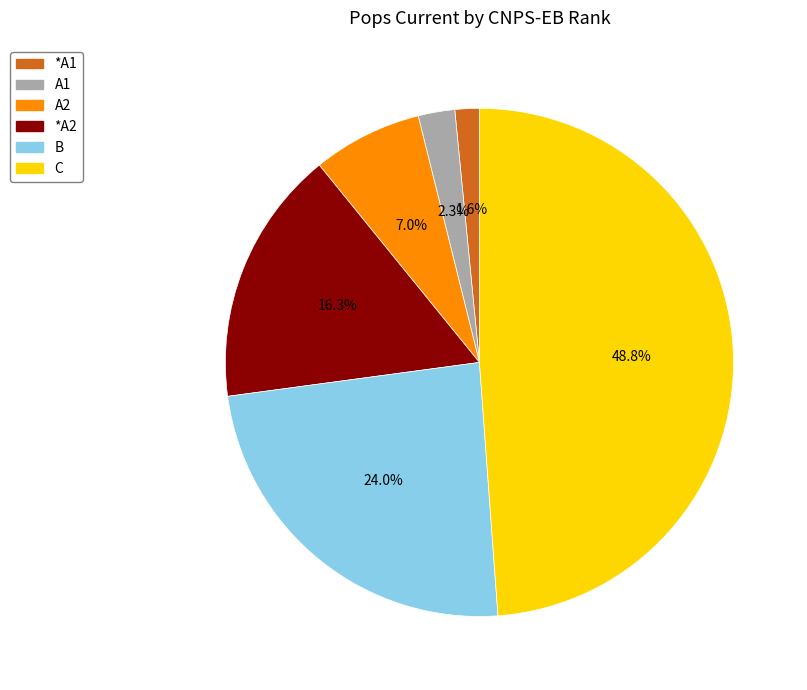

Is there any slice that represents more than half of the pie?

No